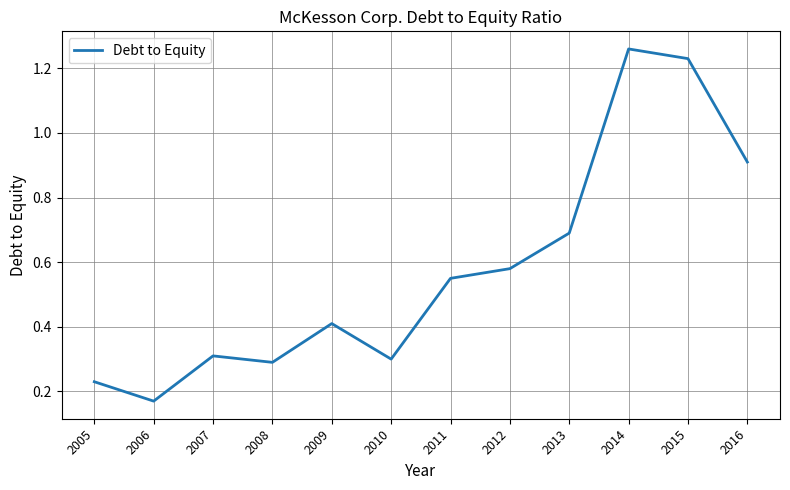

What is the sum of the values at 2011 and 2009?

1.0